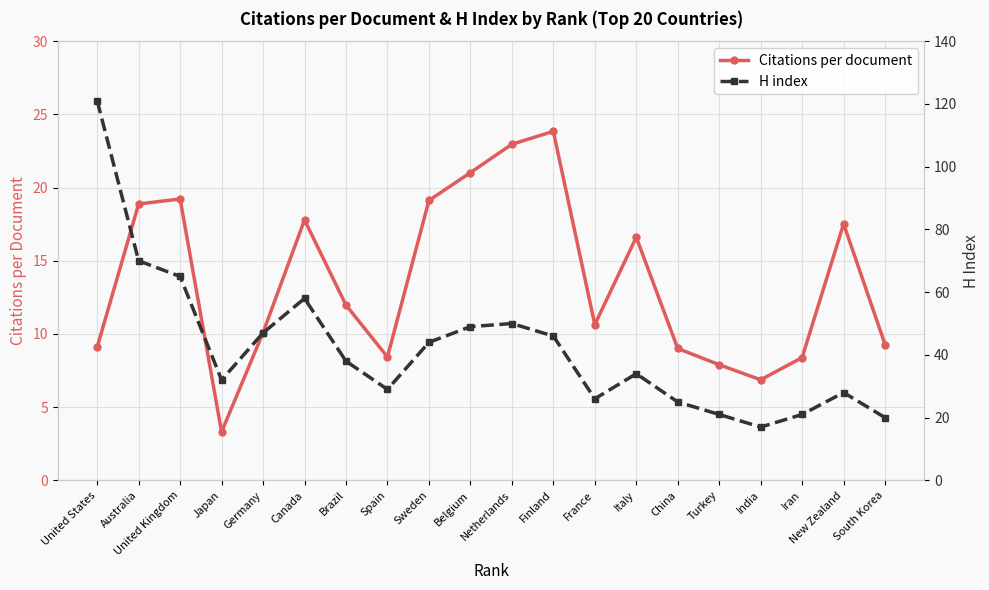

The H index series shows 10.3 at New Zealand. True or false?

False